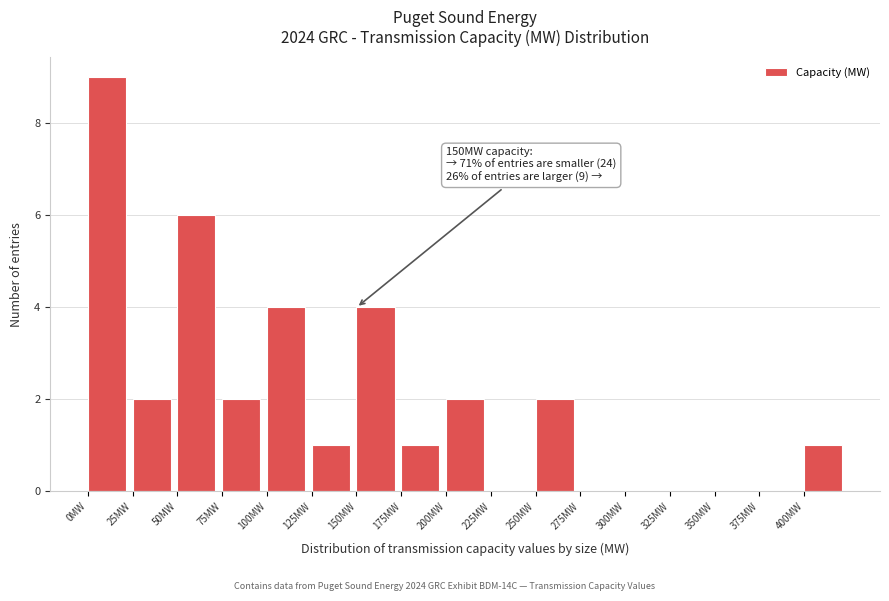

Over which range of the x-axis is the bar tallest?

0 to 25